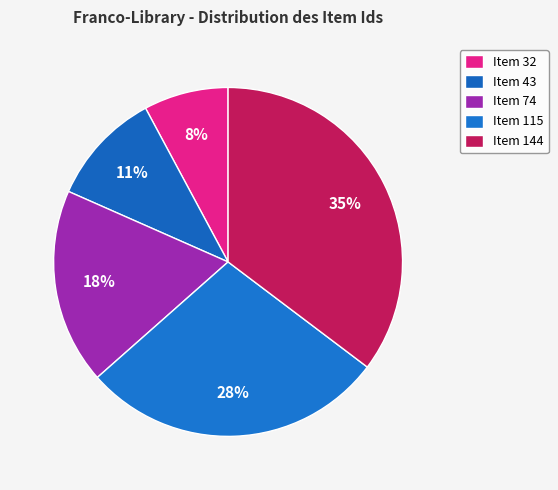

How many slices are in this pie chart?

5